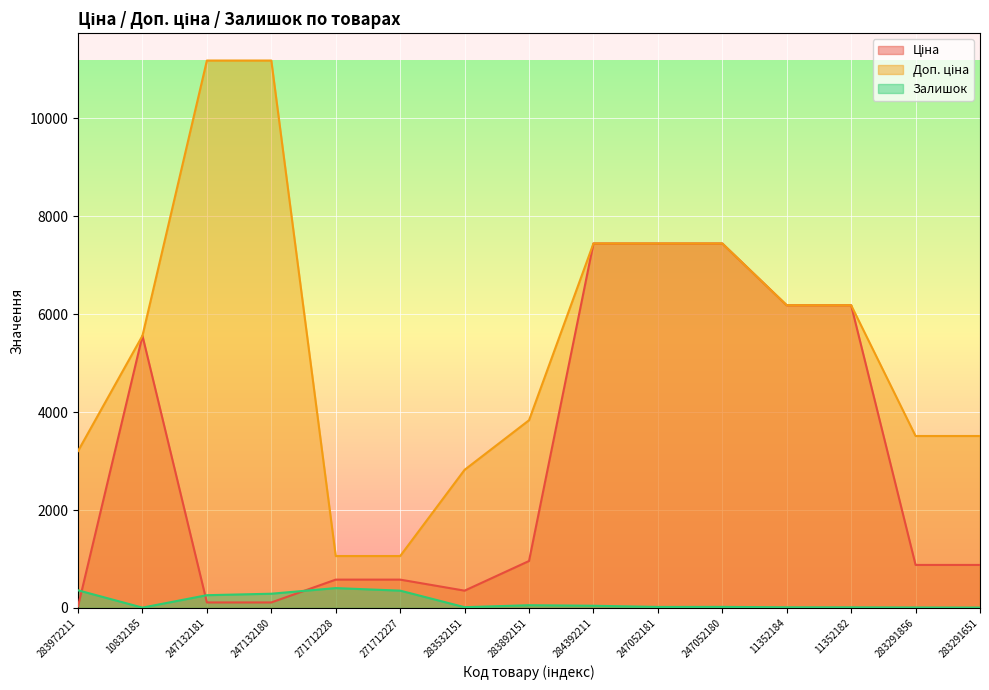

At which category does Залишок reach its first local valley?

10832185